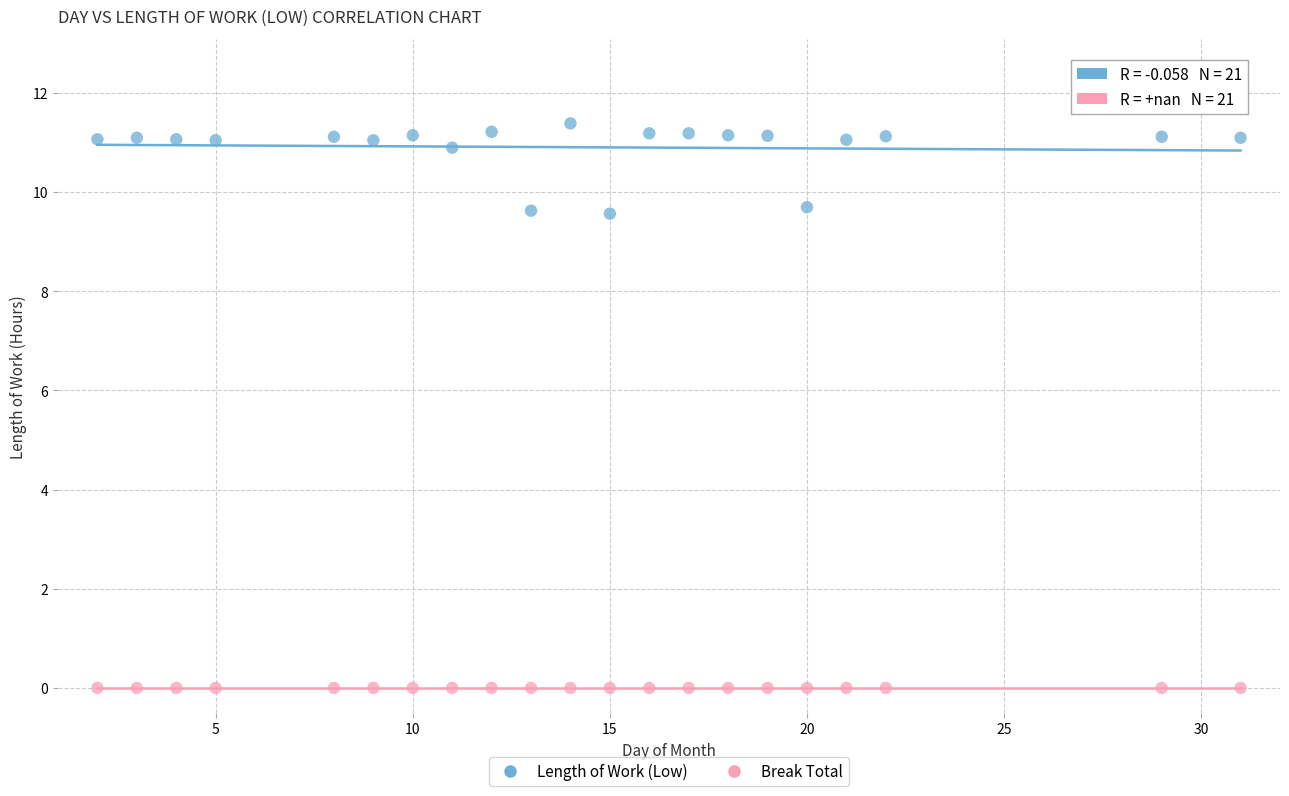

Which series reaches the minimum Y coordinate?

Break Total